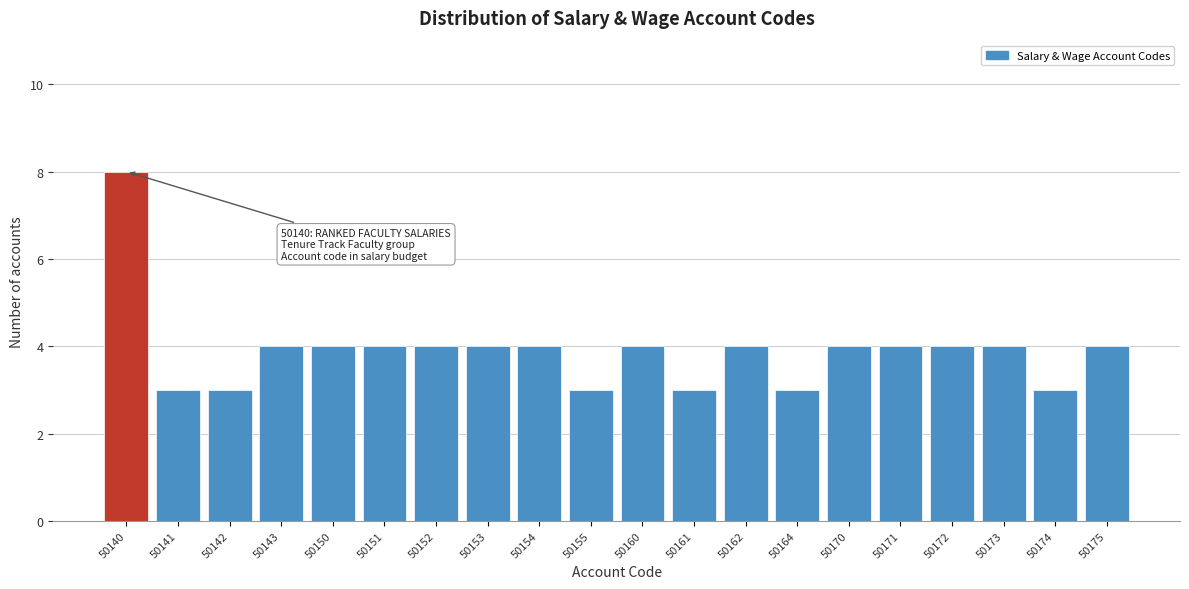

Reading right to left, what are all the values shown in this chart?

4	3	4	4	4	4	3	4	3	4	3	4	4	4	4	4	4	3	3	8